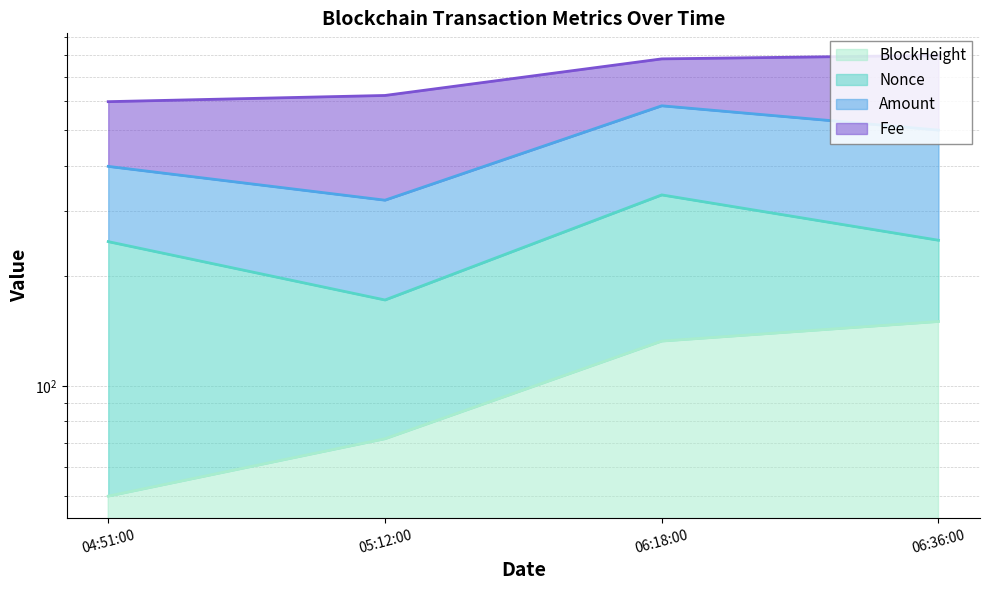

True or false: Amount and BlockHeight cross at least once.

False